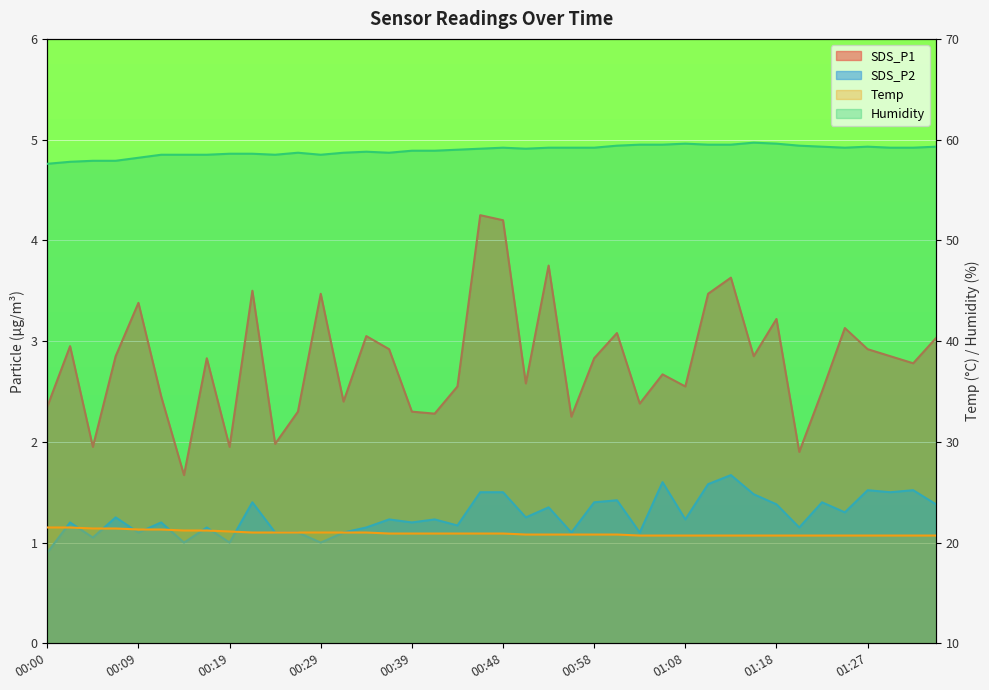

What is the sum of the SDS_P1 values at 00:58 and 00:22?

6.3